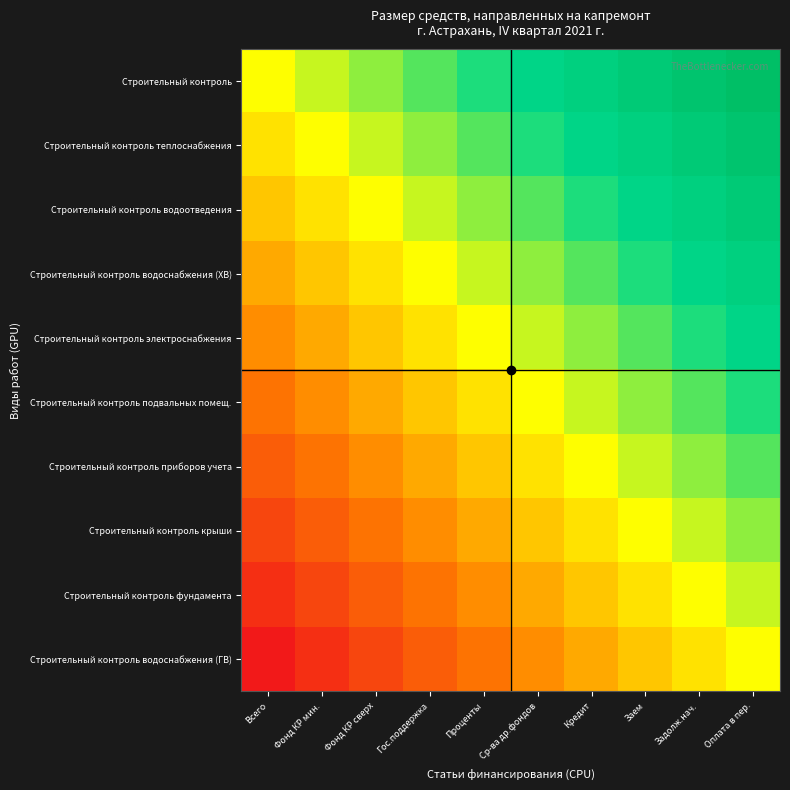

What is the spread (max minus min) of values at Фонд КР мин.?

0.5